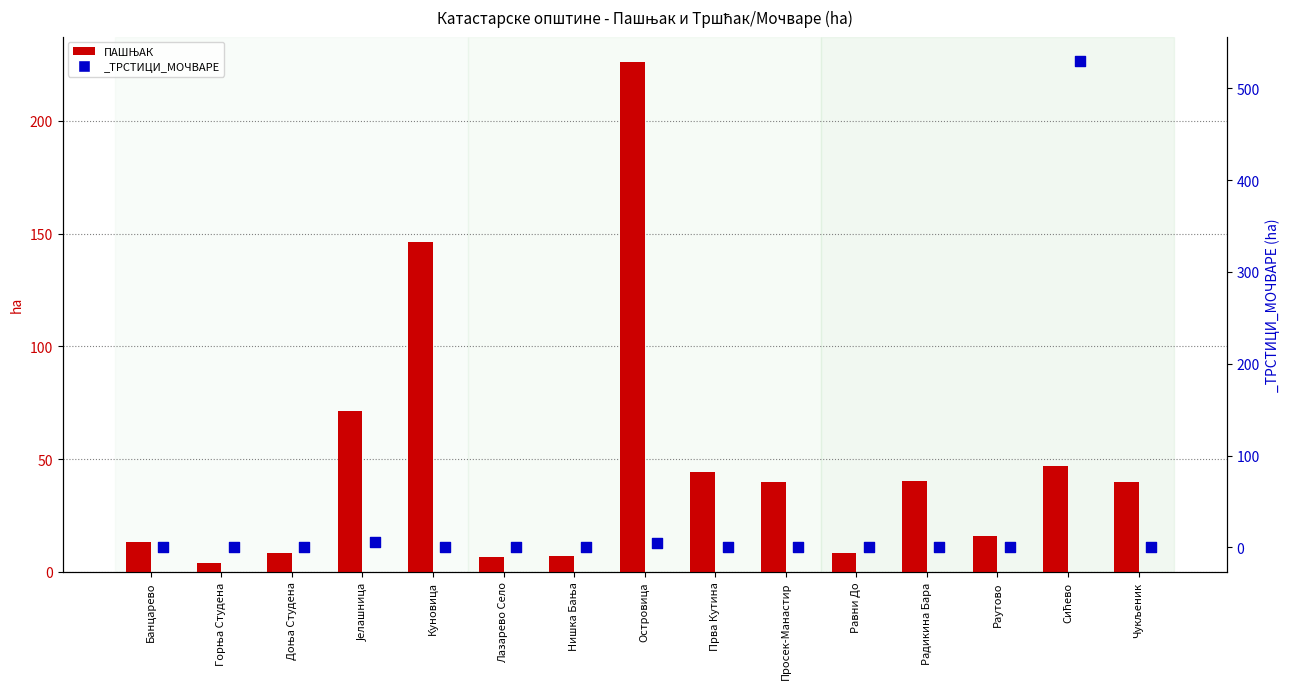

Between Прва Кутина and Доња Студена, which is larger?

Прва Кутина